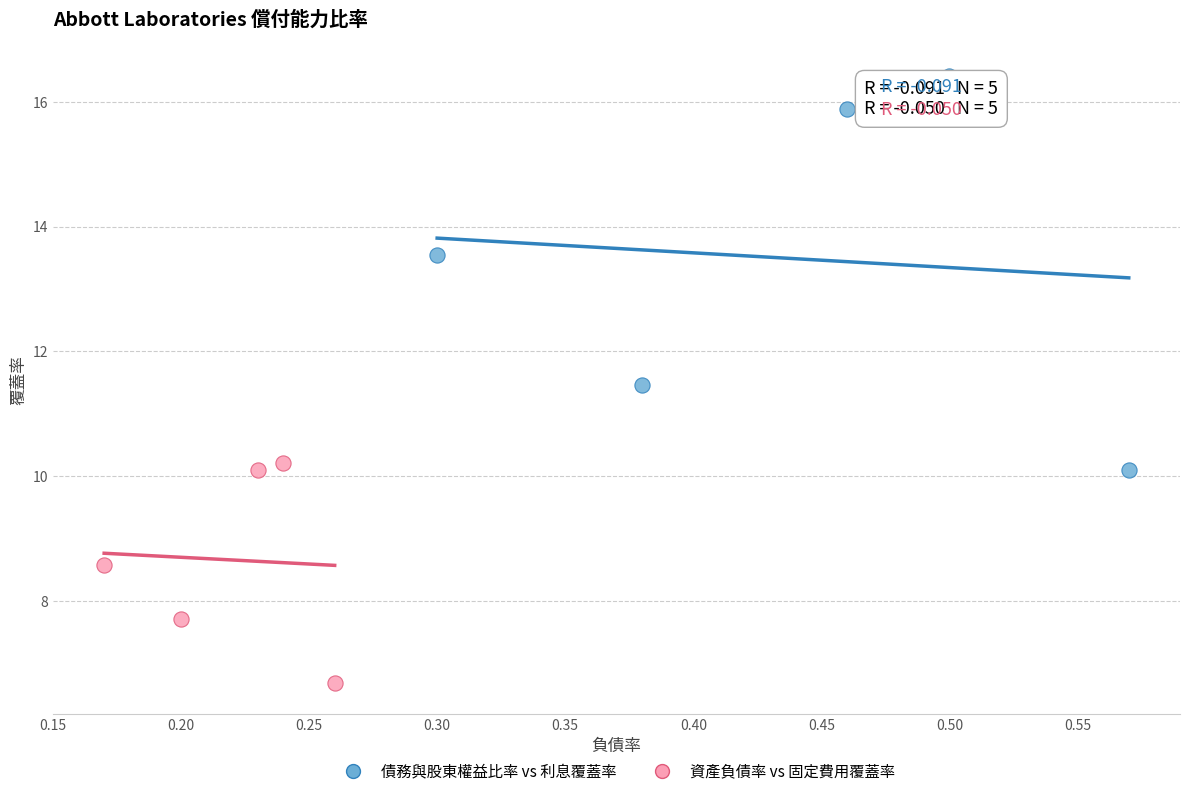

Which series contains the highest Y value?

債務與股東權益比率 vs 利息覆蓋率